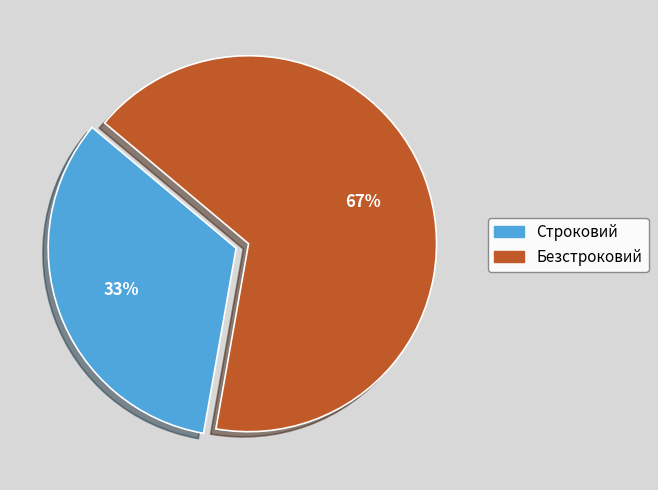

Approximately how many times larger is the value at Безстроковий compared to Строковий?

2.0